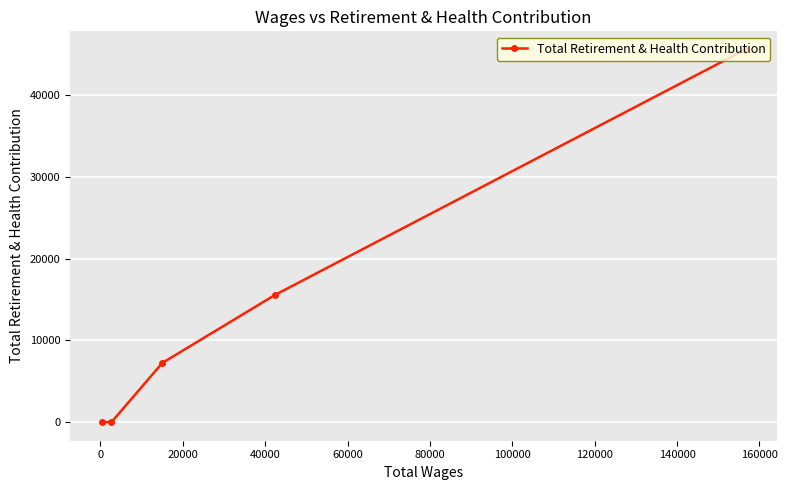

What is the average value?

13671